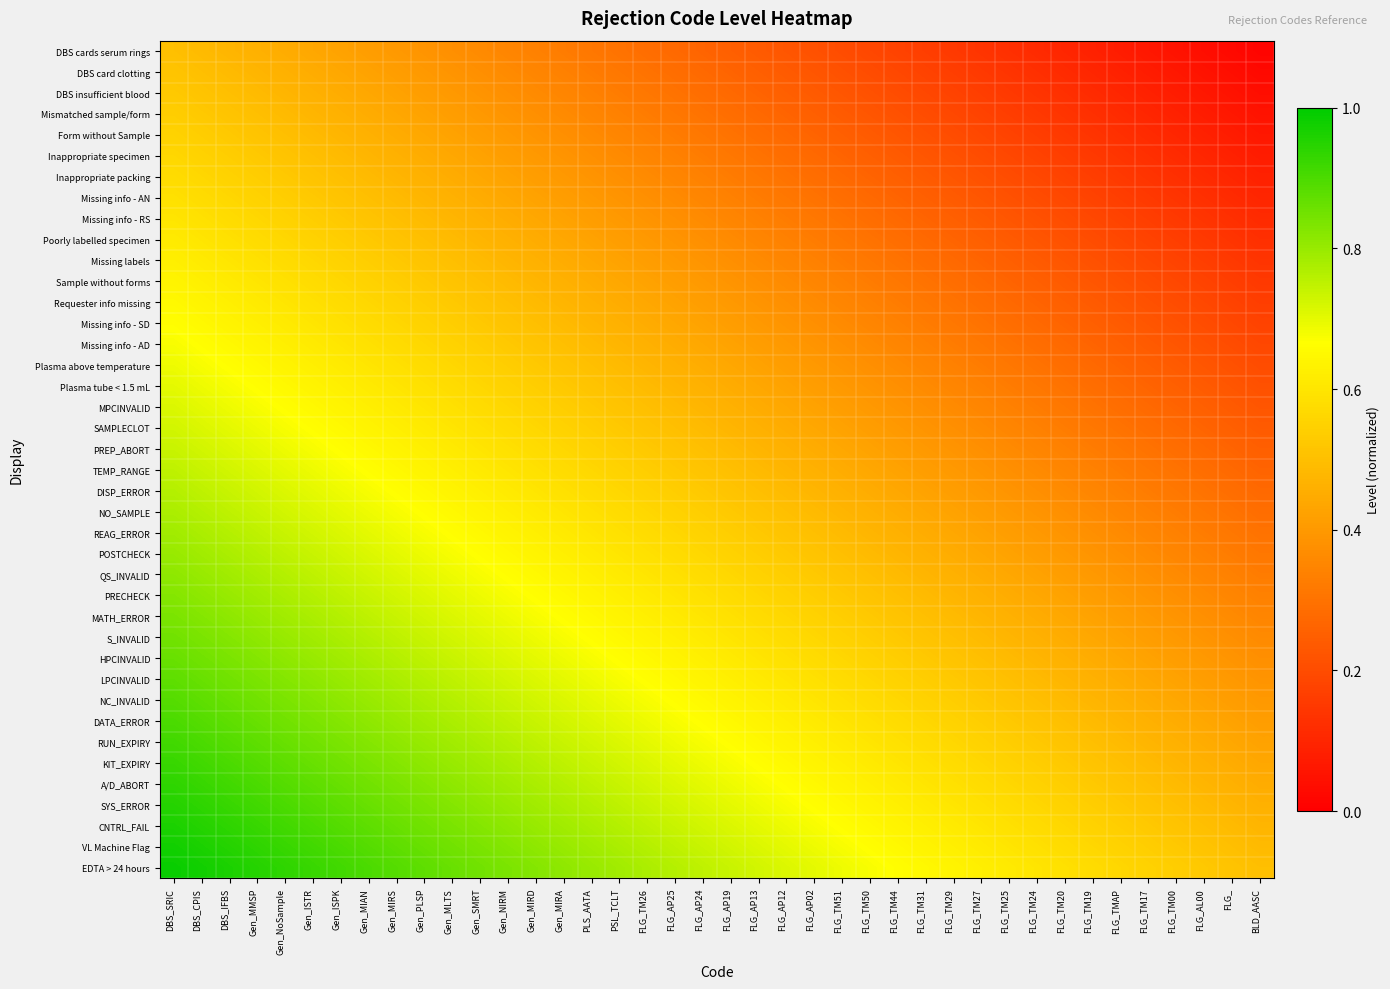

What is the maximum value shown in the chart?

1.0